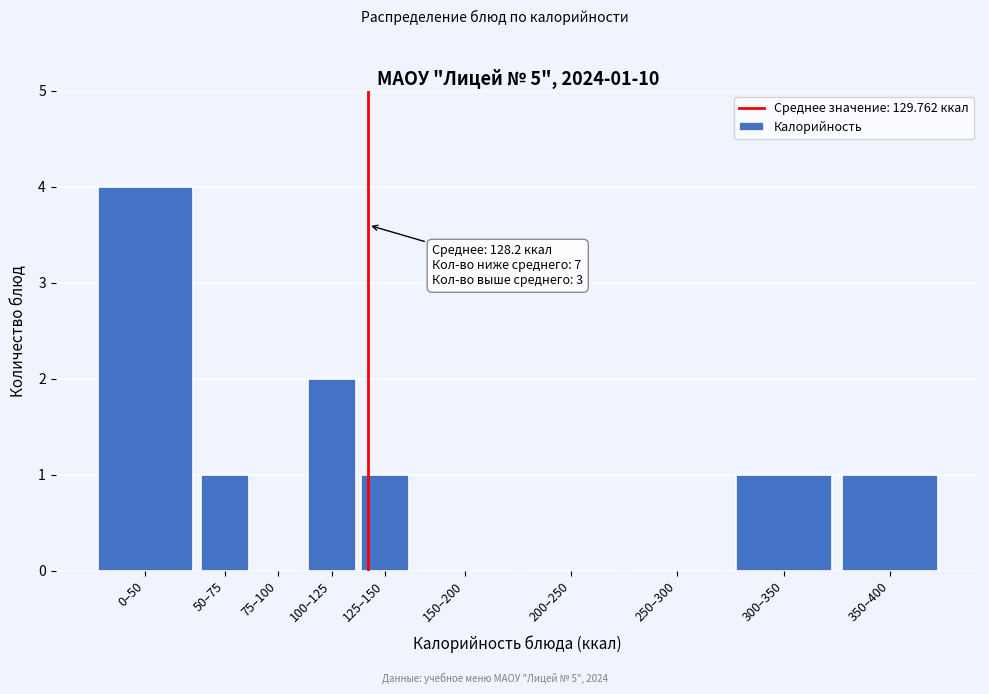

Reading left to right, what are all the values shown in this chart?

0–50=4	50–75=1	75–100=0	100–125=2	125–150=1	150–200=0	200–250=0	250–300=0	300–350=1	350–400=1